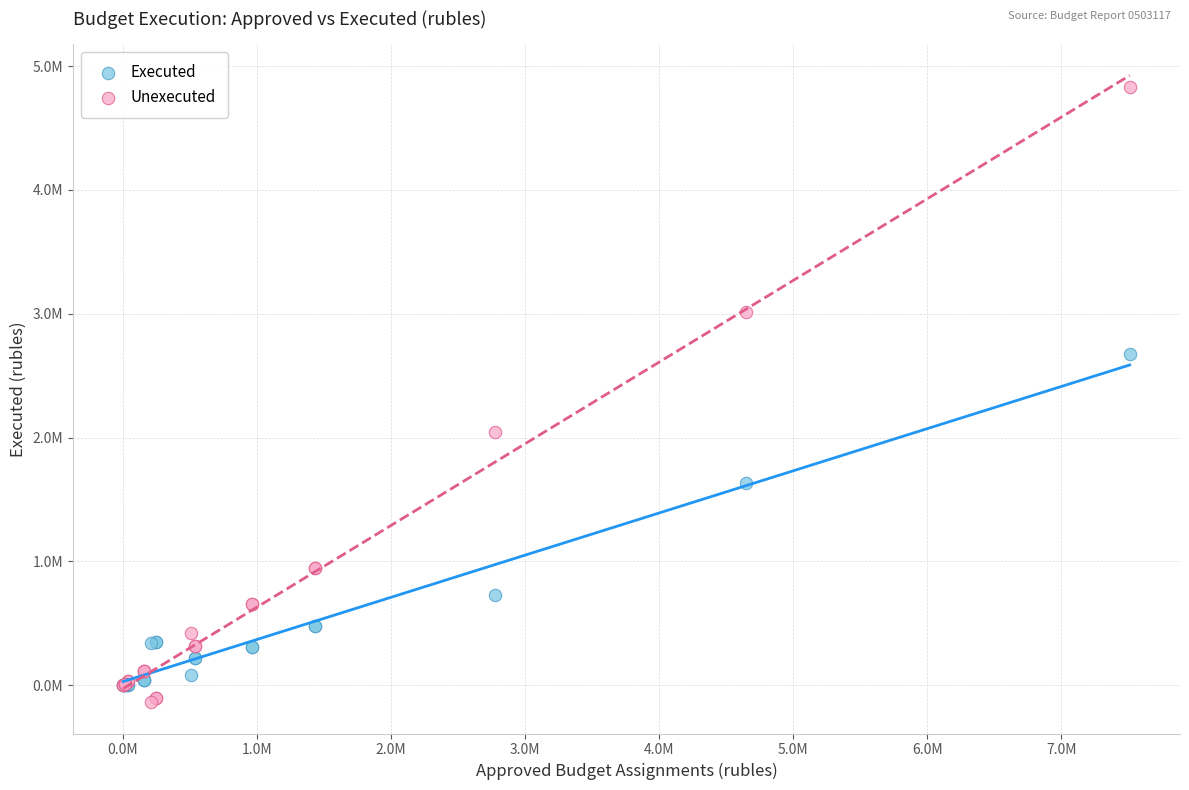

What are all the series names shown in the legend?

Executed, Unexecuted